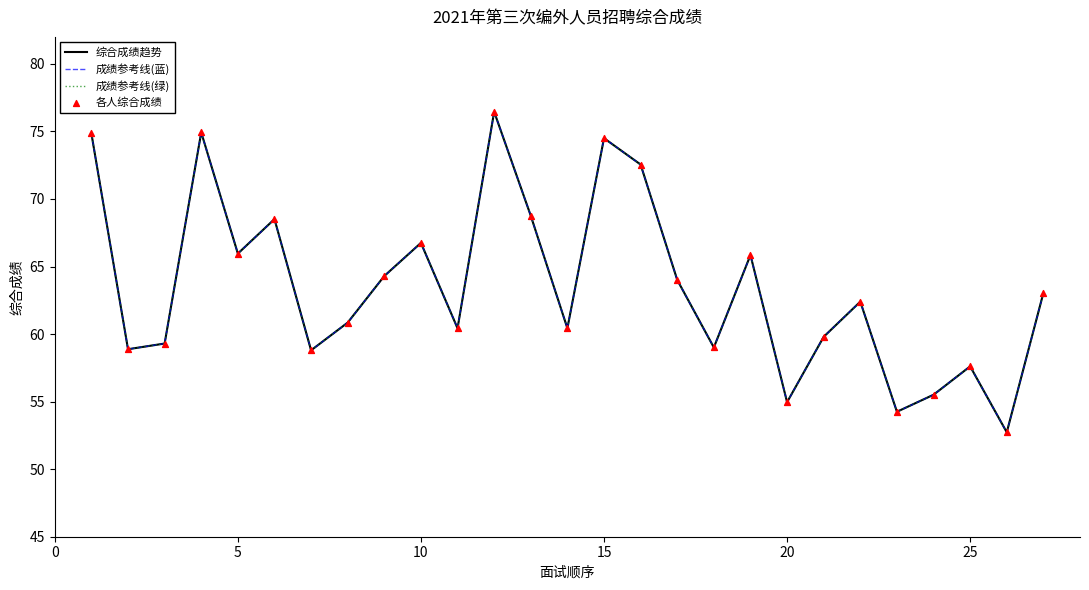

Is this an area chart (filled region under the line)?

No